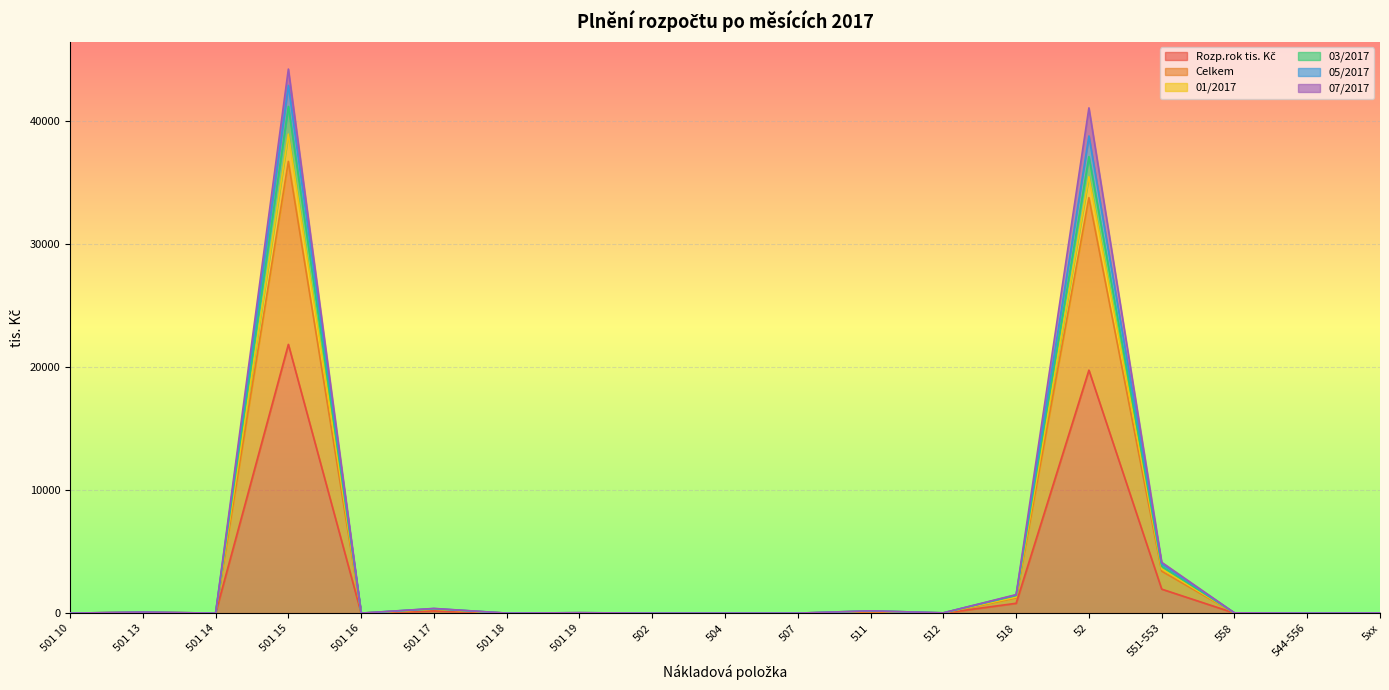

True or false: Rozp.rok tis. Kč has a value of 17.3 at 501 19.

True